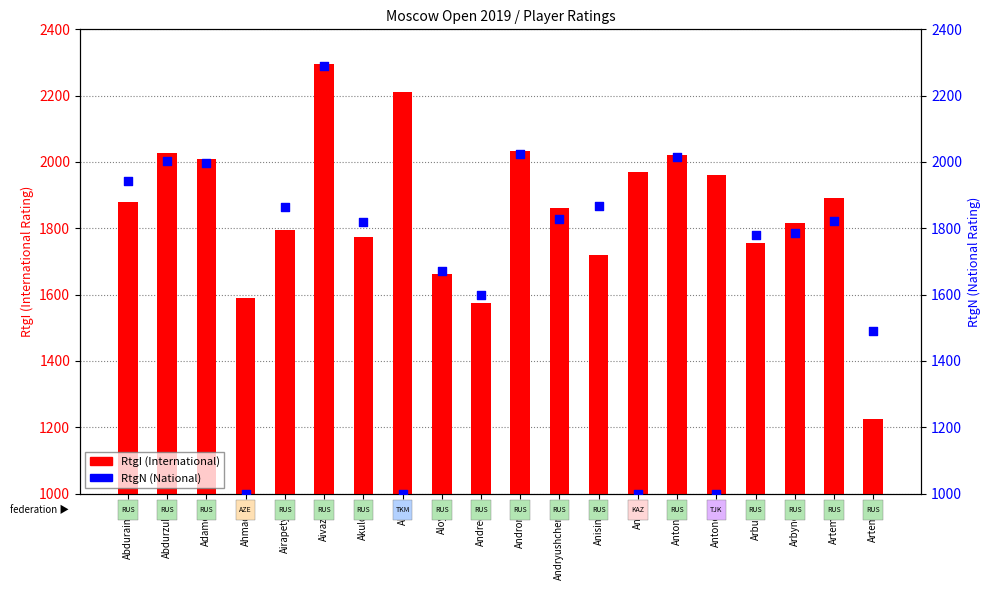

At which category is the sum across all series the highest?

Aivazian